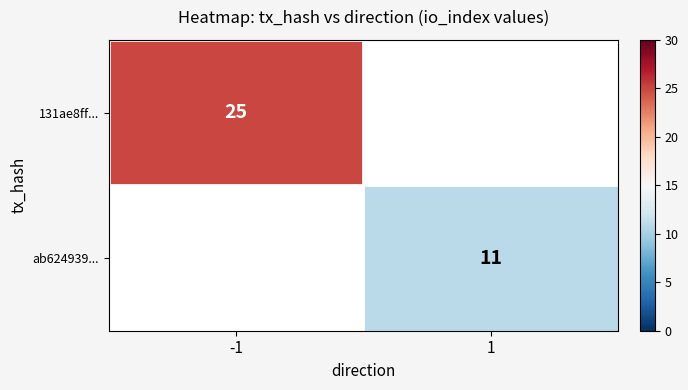

True or false: 131ae8ff... has a value of 25 at -1.

True